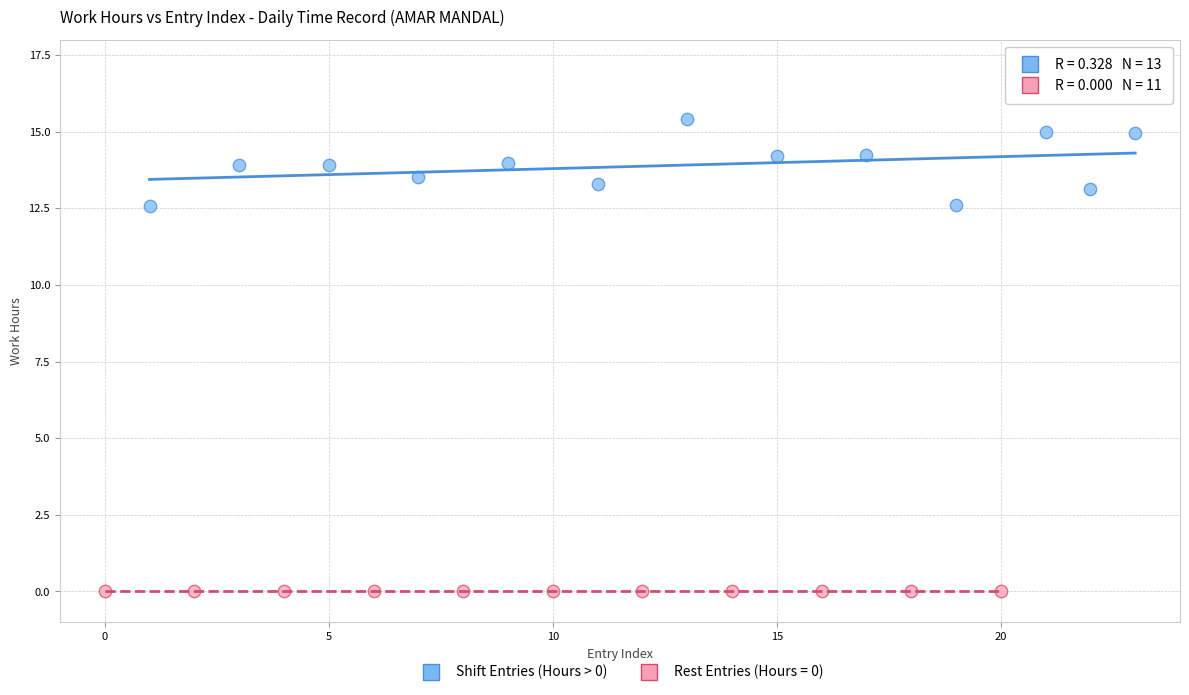

Which series contains the highest Y value?

Shift Entries (Hours > 0)